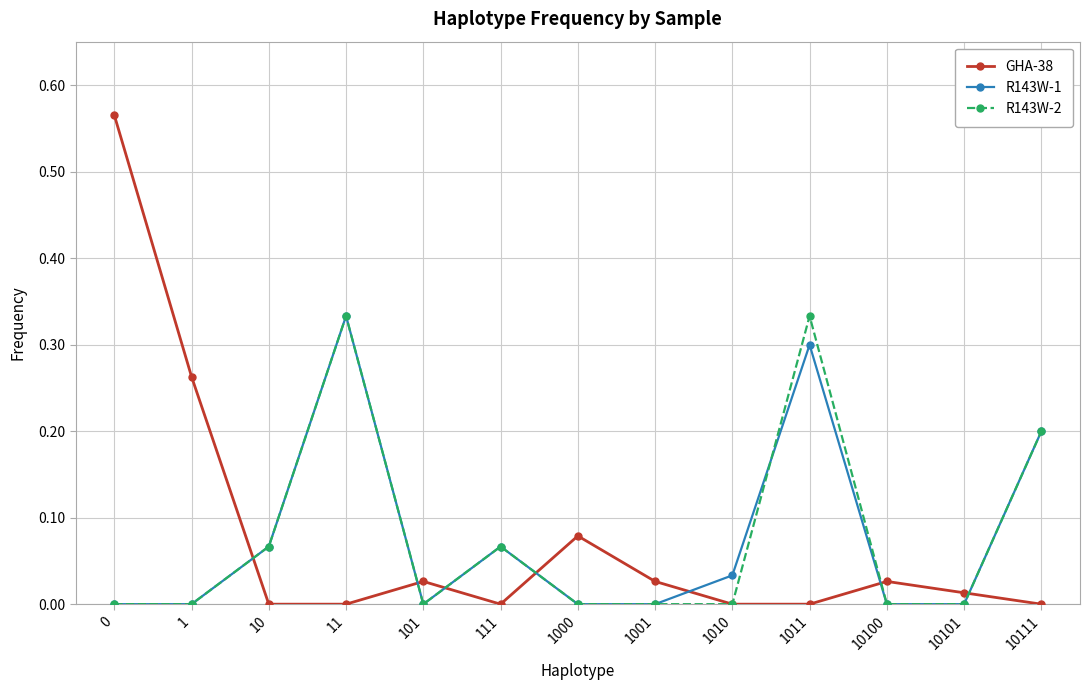

In GHA-38, how many points are higher than both neighbors (excluding endpoints)?

3